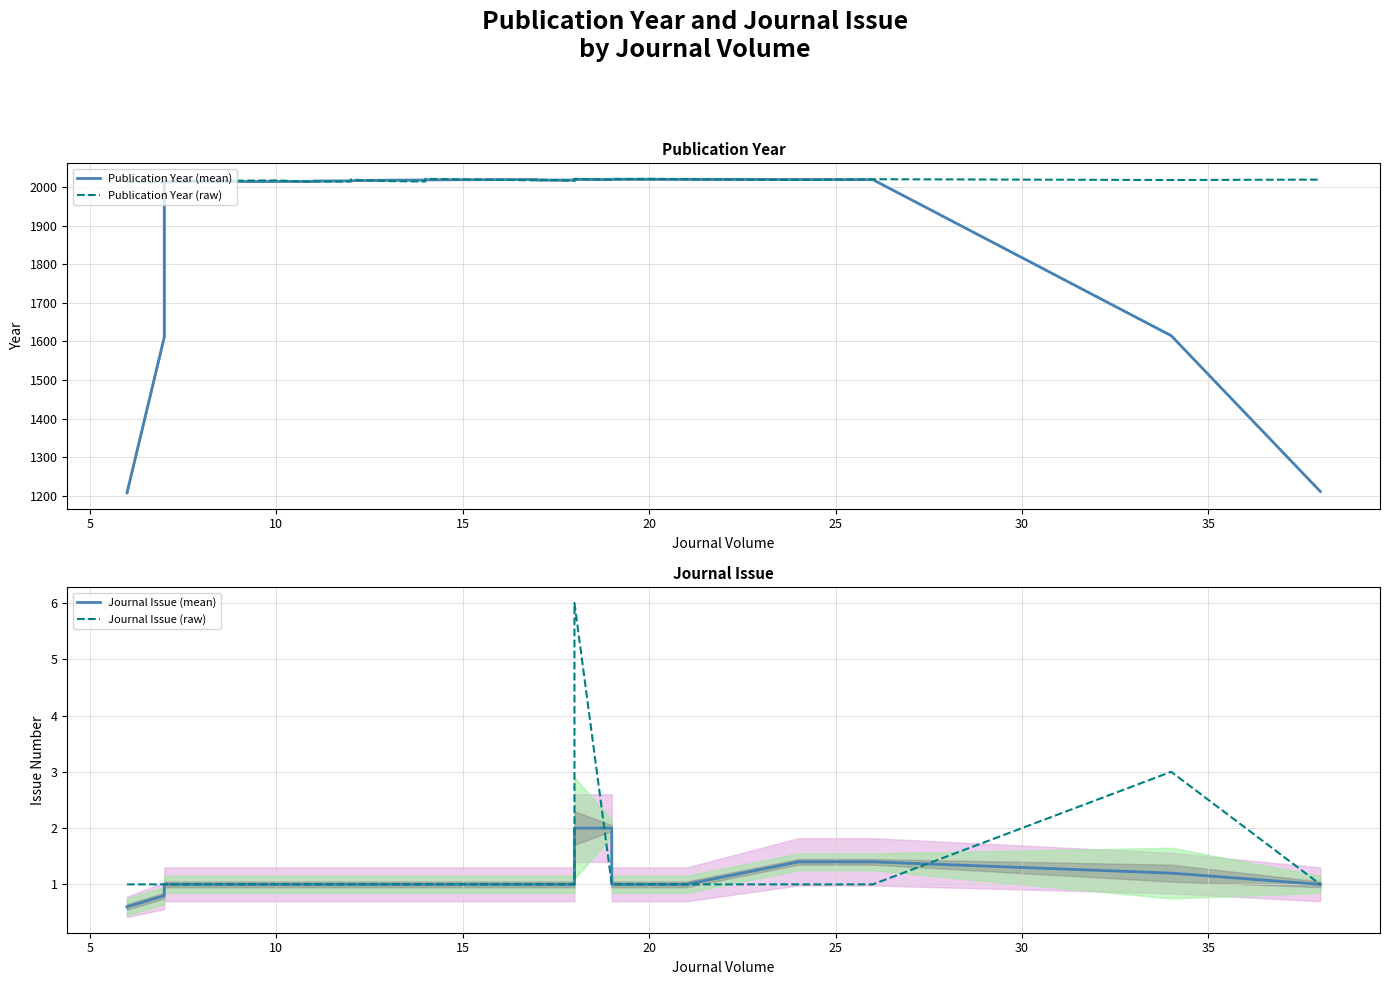

True or false: Publication Year (raw) has a value of 1190.3 at 0.

False